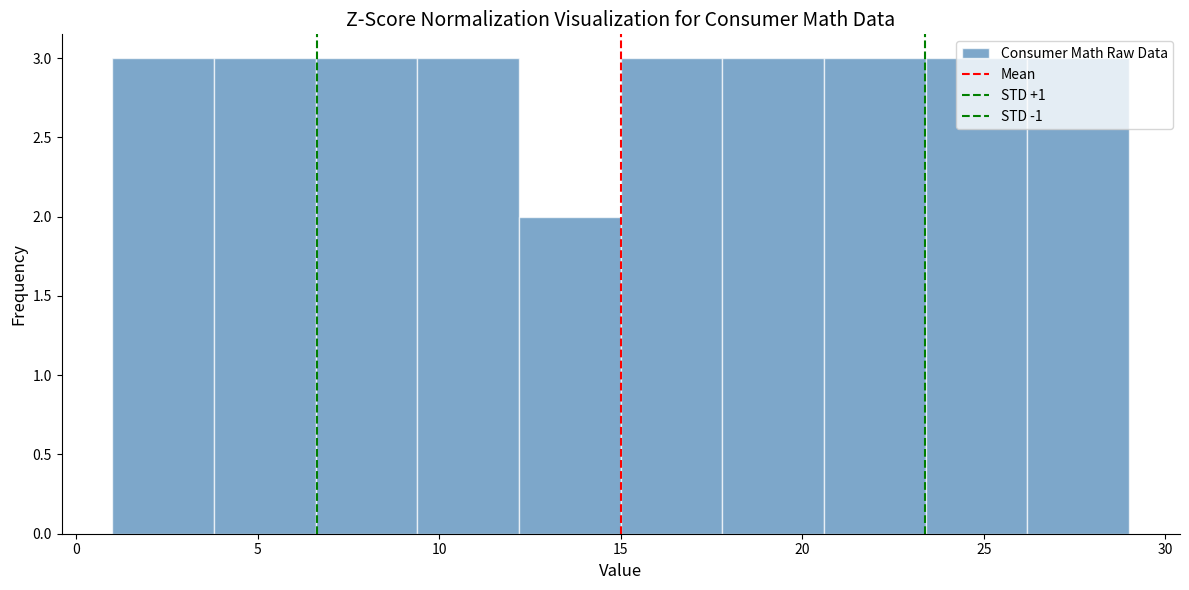

Reading left to right, list every bar in this chart as the range it spans on the x-axis followed by its height. Neither the bar edges nor the heights are printed on the chart, so give them approximately, as read against the axes.

1.0 to 3.8: 3
3.8 to 6.6: 3
6.6 to 9.4: 3
9.4 to 12.2: 3
12.2 to 15.0: 2
15.0 to 17.8: 3
17.8 to 20.6: 3
20.6 to 23.4: 3
23.4 to 26.2: 3
26.2 to 29.0: 3